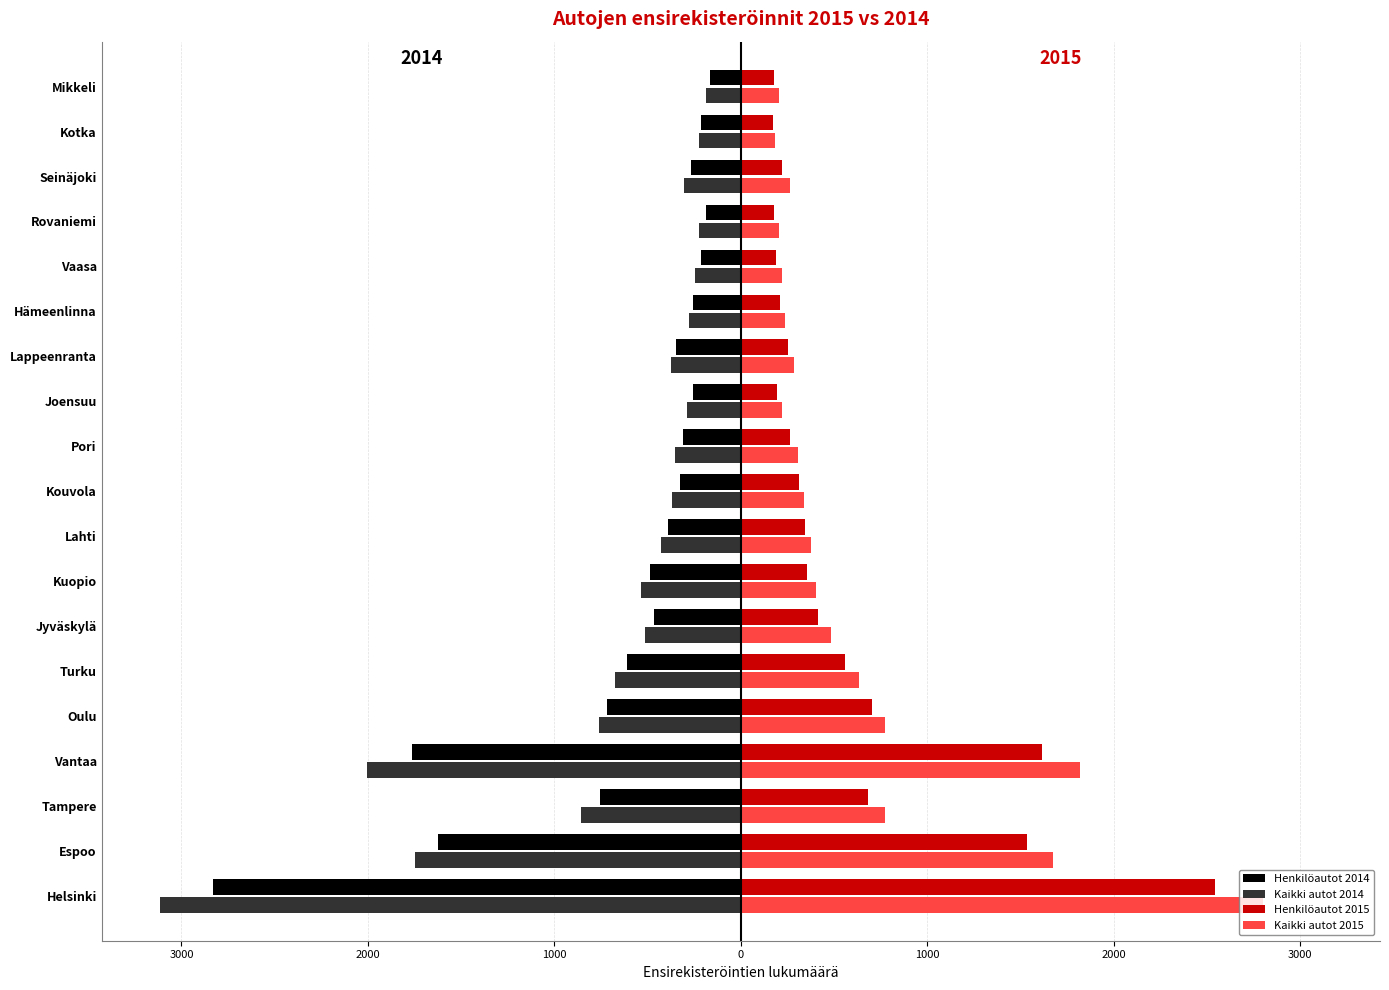

What are all the series names shown in the legend?

Henkilöautot 2014, Kaikki autot 2014, Henkilöautot 2015, Kaikki autot 2015